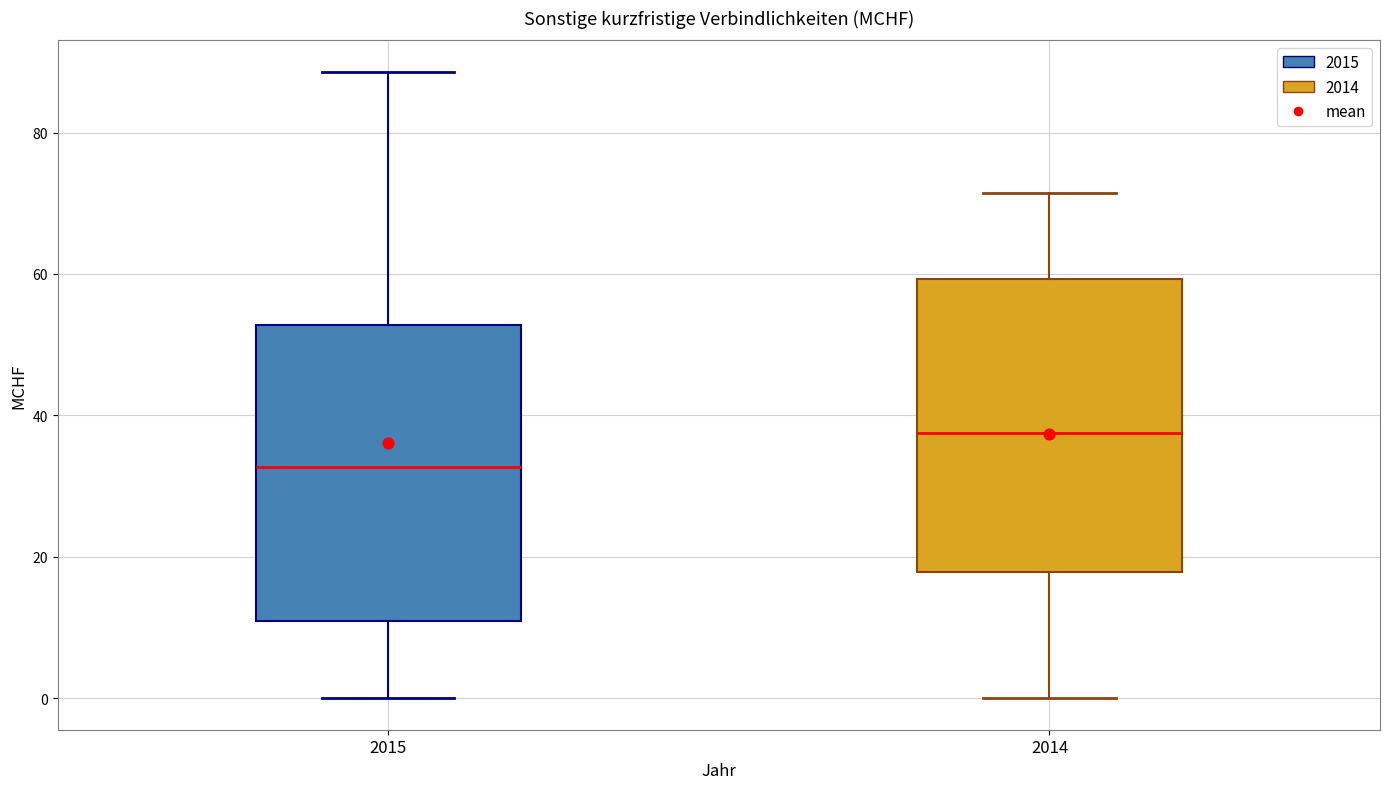

Which box's median line is the lowest?

2015